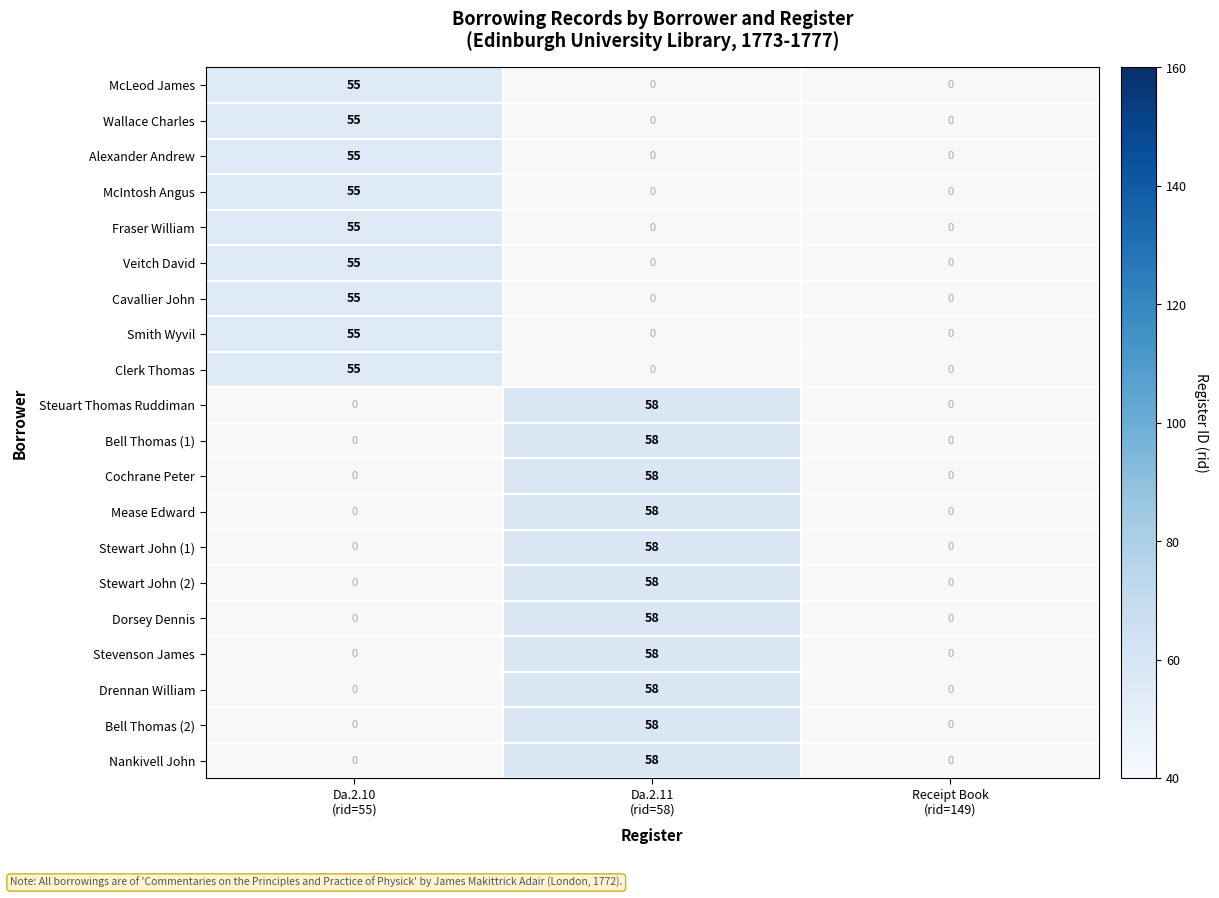

What is the total value across all series at Da.2.10
(rid=55)?

495